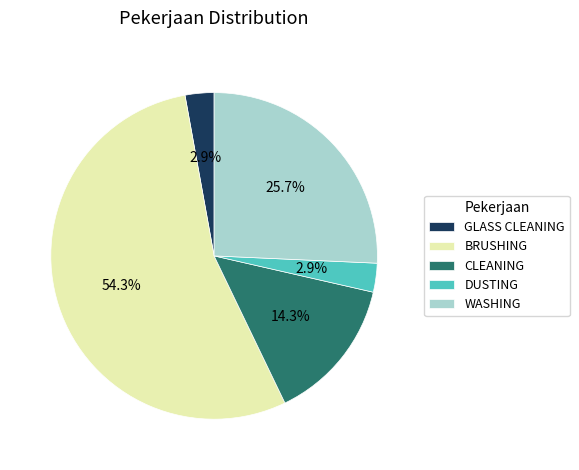

Combined, do WASHING and GLASS CLEANING account for over 50%?

No